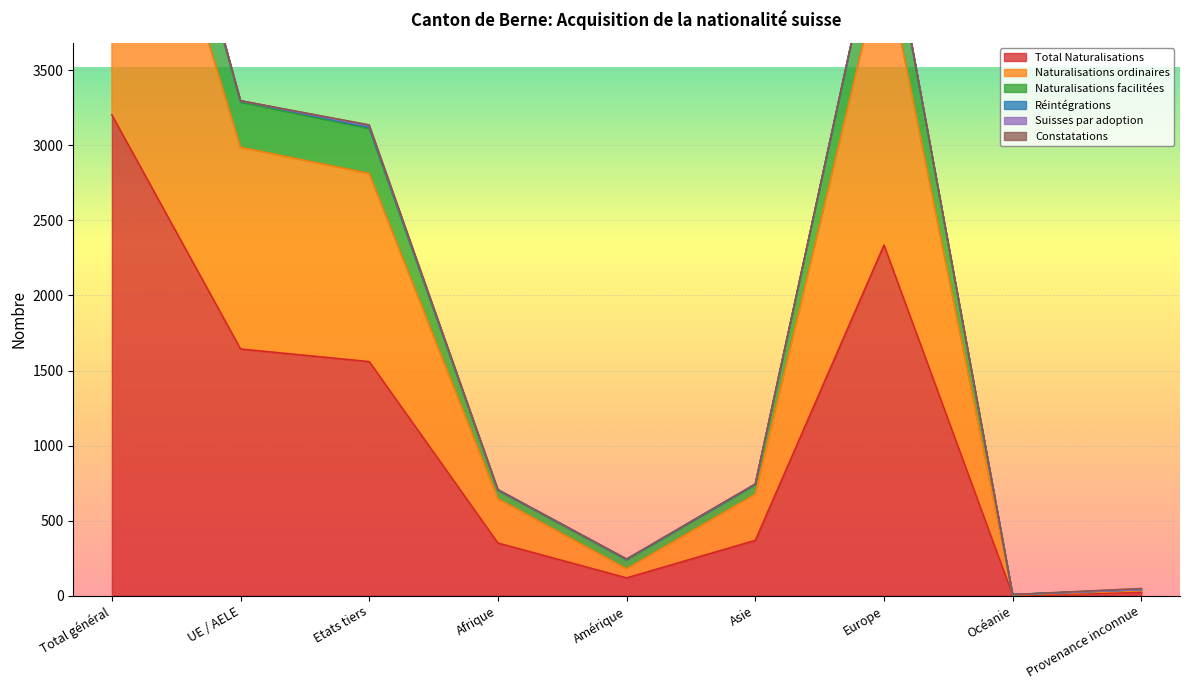

Where does the Total Naturalisations series first go above 369?

Total général